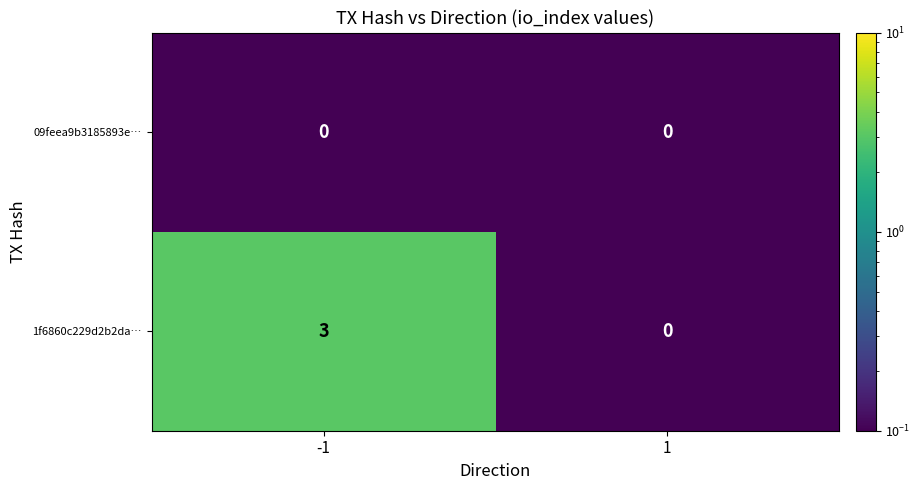

What is the sum of the 1f6860c229d2b2da… values at 1 and -1?

3